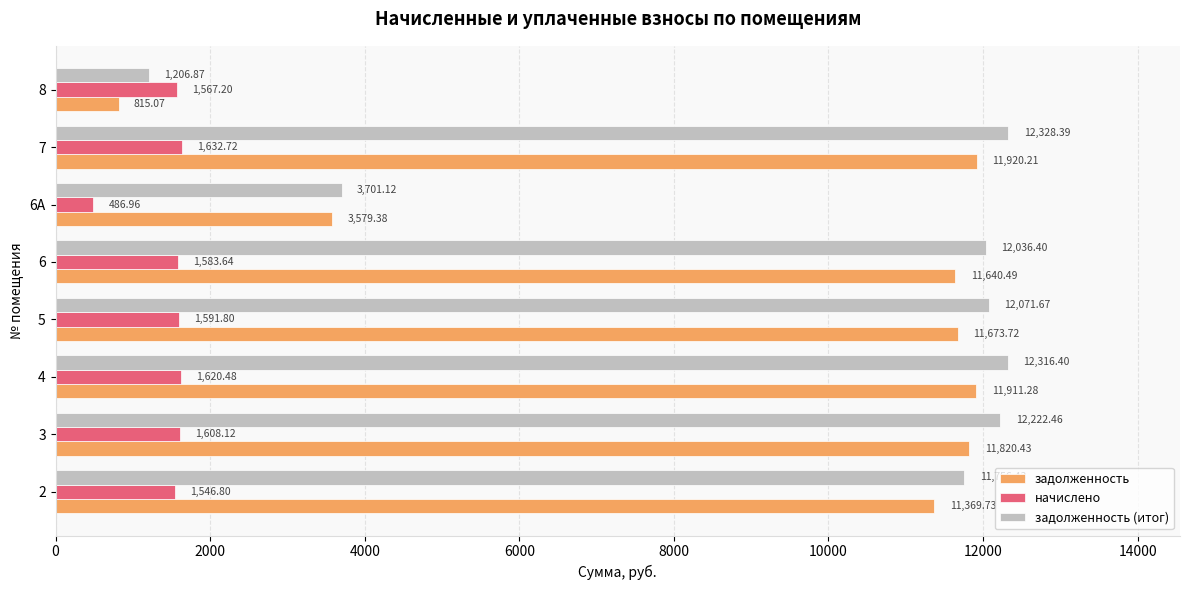

What is the spread (max minus min) of values at 7?

10695.7